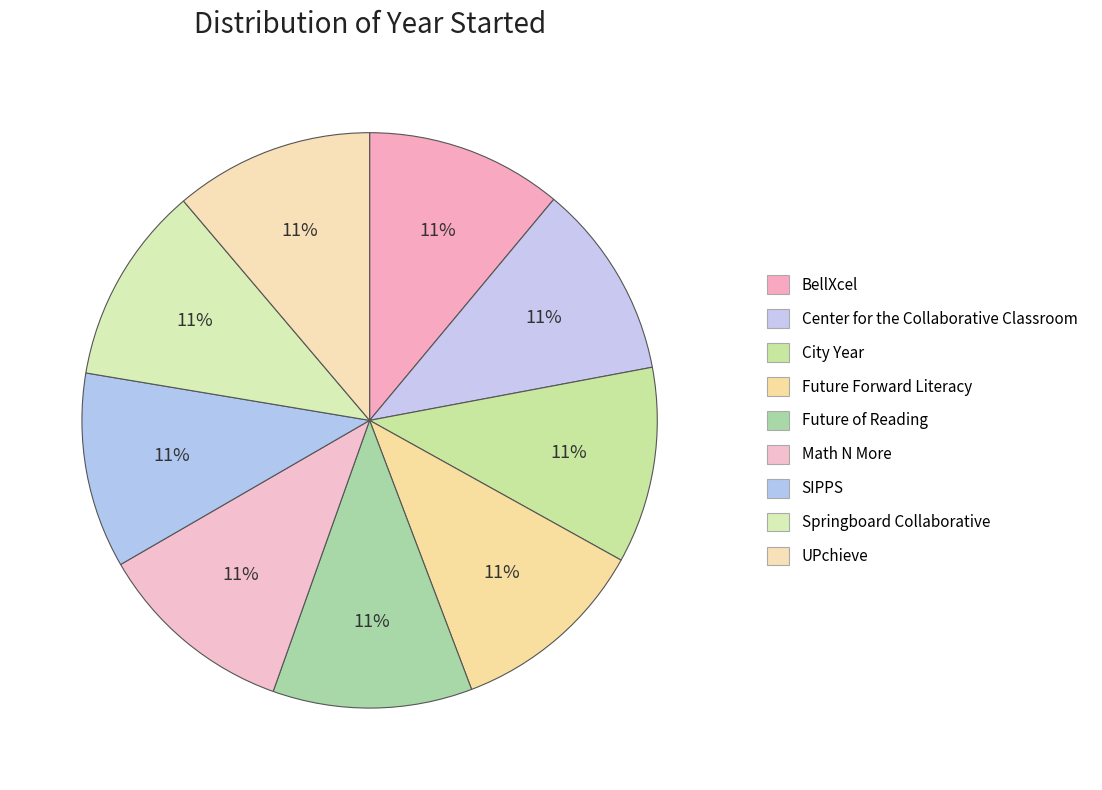

How many segments does this pie chart have?

9